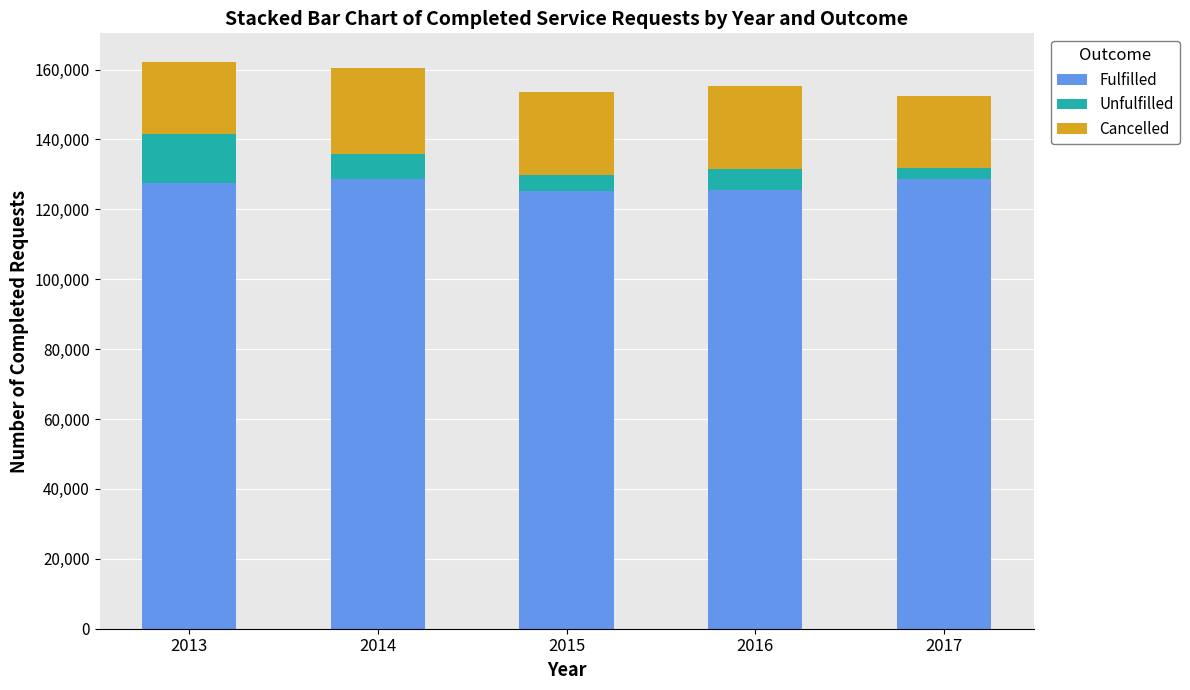

What is the lowest value of the Fulfilled series?

125330